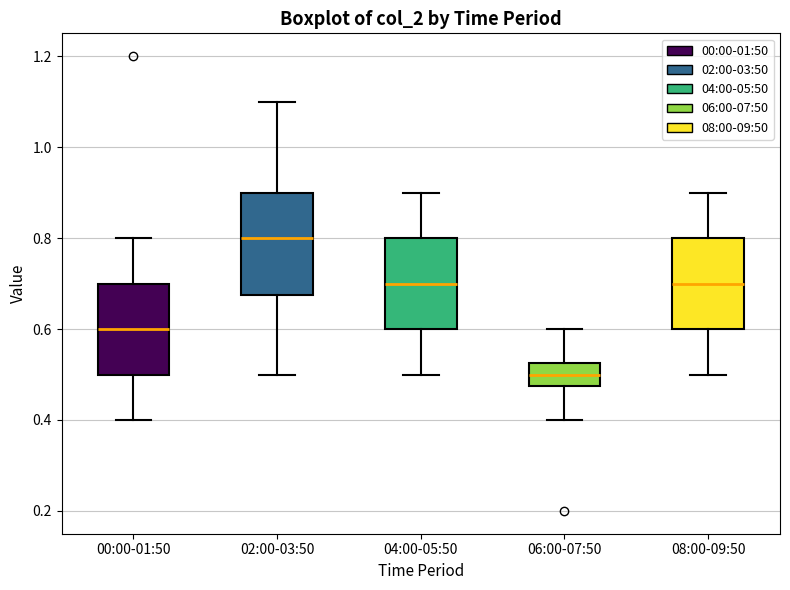

Where does the median line of the box for 02:00-03:50 sit on the y-axis? The values are not printed on the chart, so give them approximately, as read against the axis.

0.80